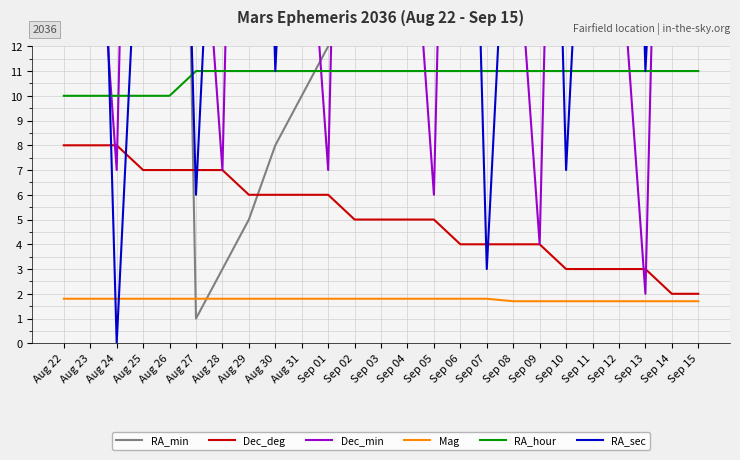

What is the difference between the maximum and minimum values in the RA_min series?

57.0